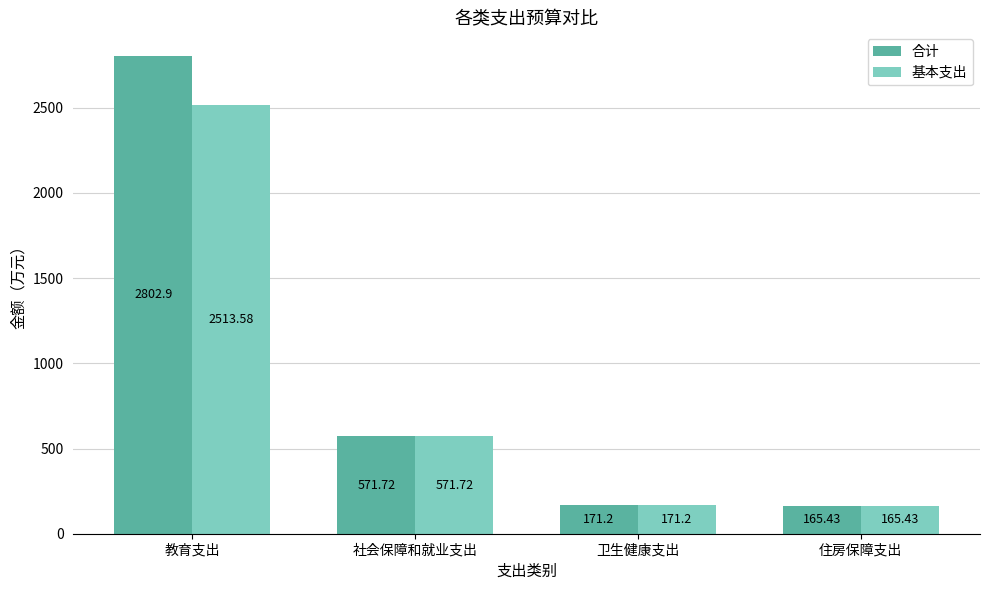

Between 教育支出 and 住房保障支出, which series saw the biggest shift?

合计